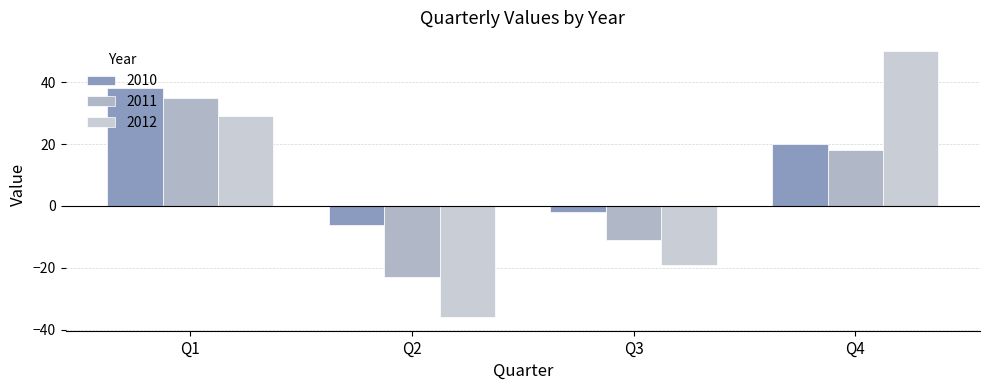

Which series has the largest total across all categories?

2010